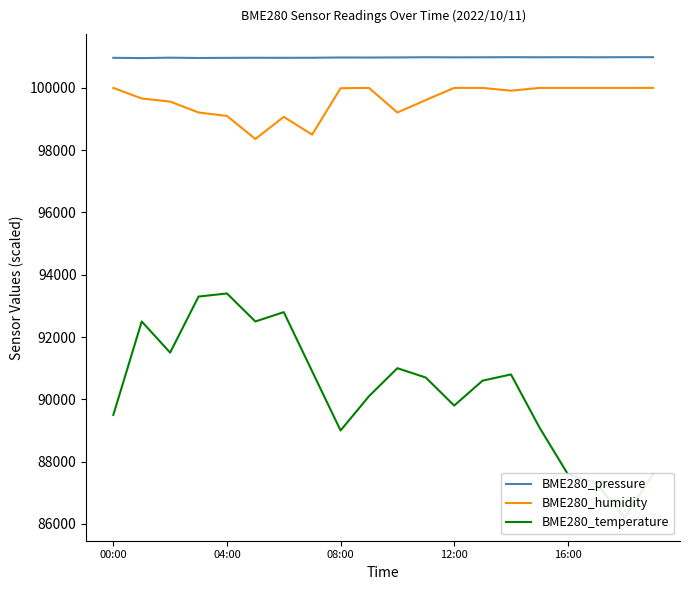

How many distinct data groups are displayed?

3